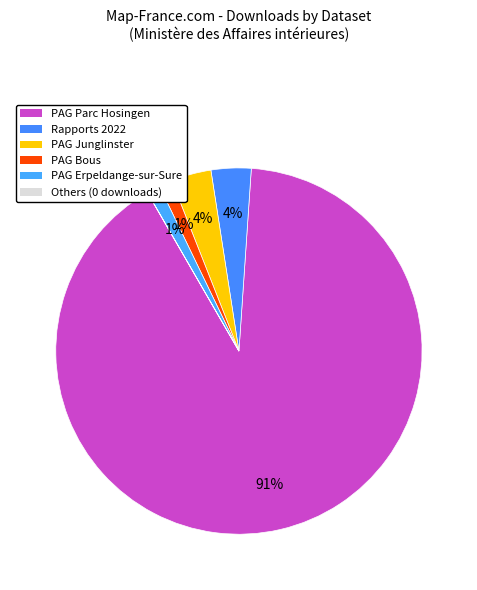

To the nearest percent, what is the difference between the largest and smallest slice percentages?

91%